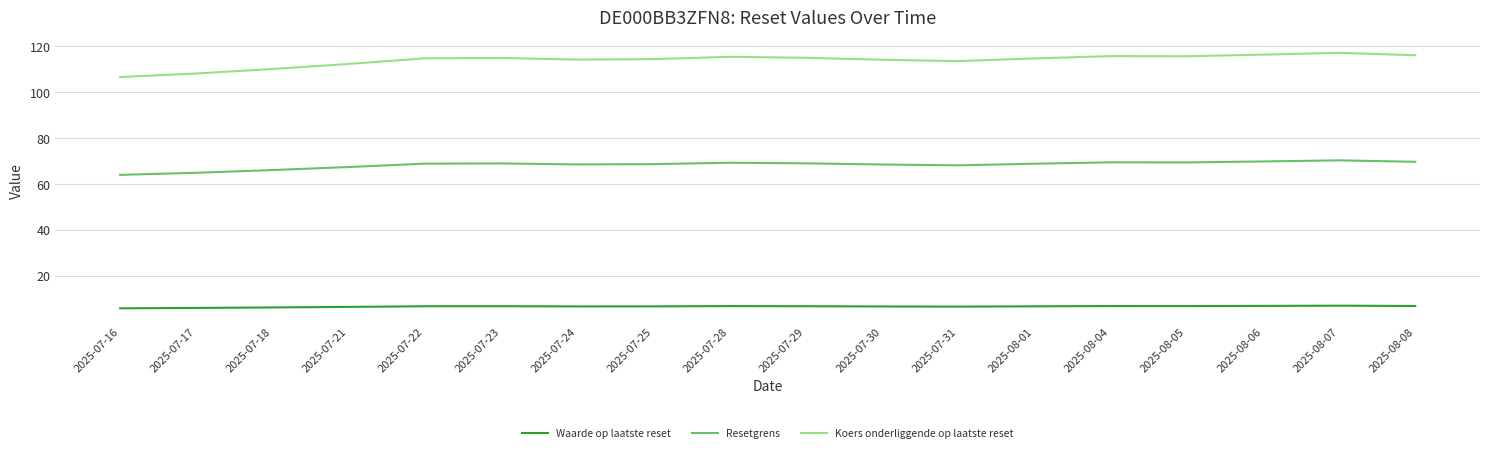

True or false: Waarde op laatste reset and Resetgrens intersect in this chart.

False